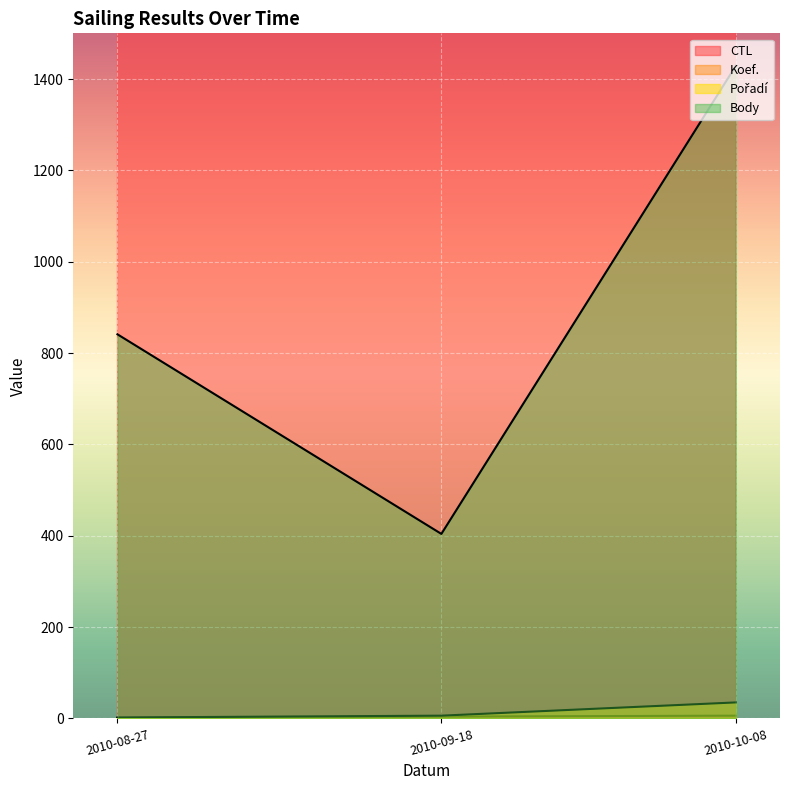

What position from the left is 2010-10-08?

3